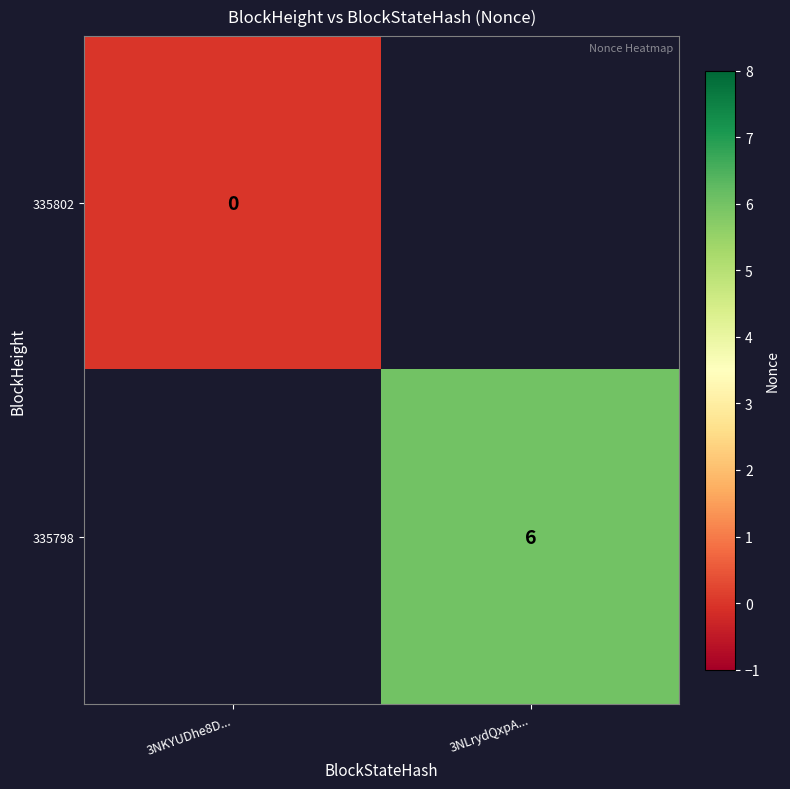

The value of 335798 at 3NLrydQxpA... is 10. True or false?

False